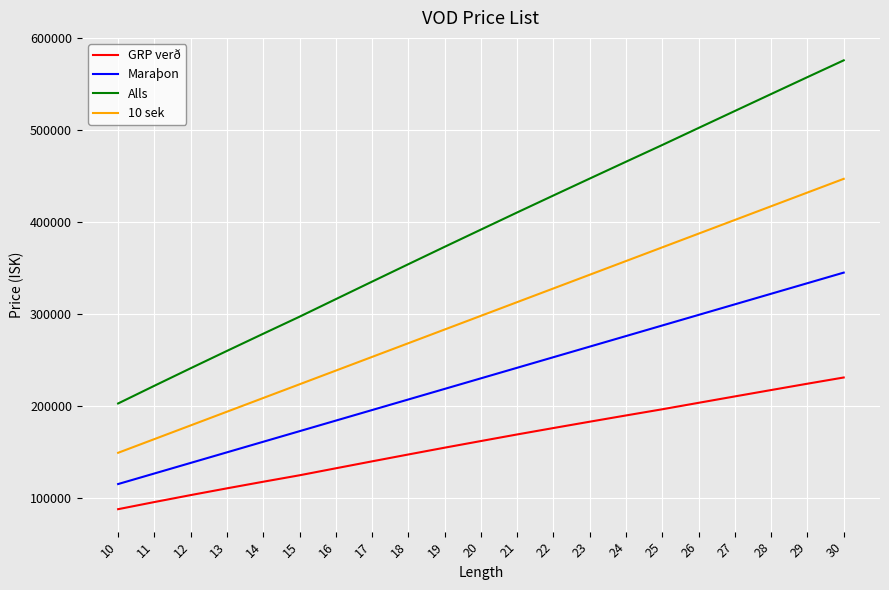

True or false: 10 sek has a value of 287735 at 13.

False